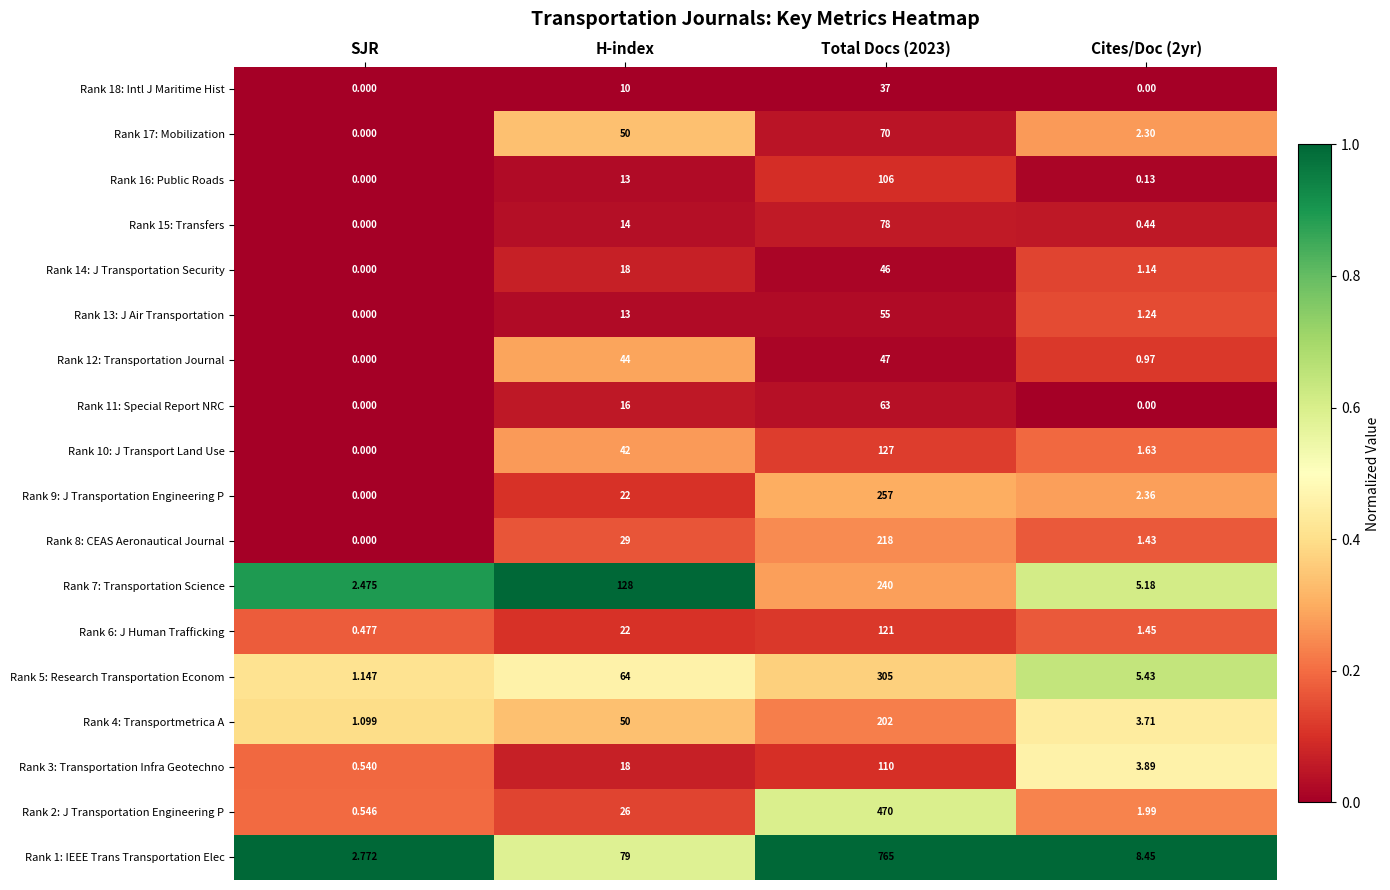

Which series has the largest range (max minus min)?

Rank 1: IEEE Trans Transportation Elec